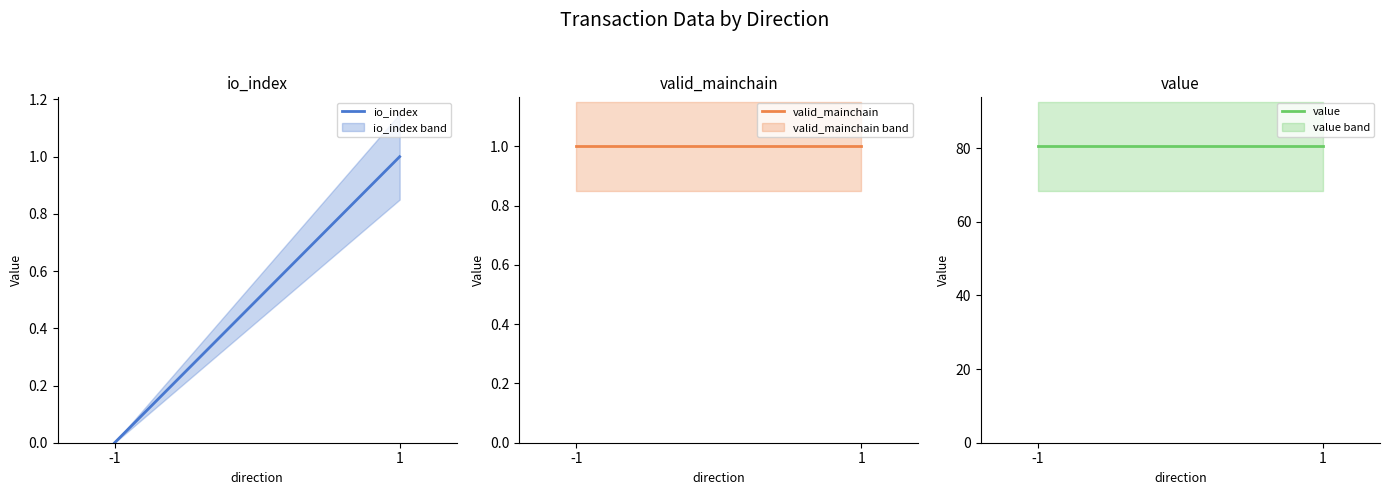

How many lines are shown in the chart?

3